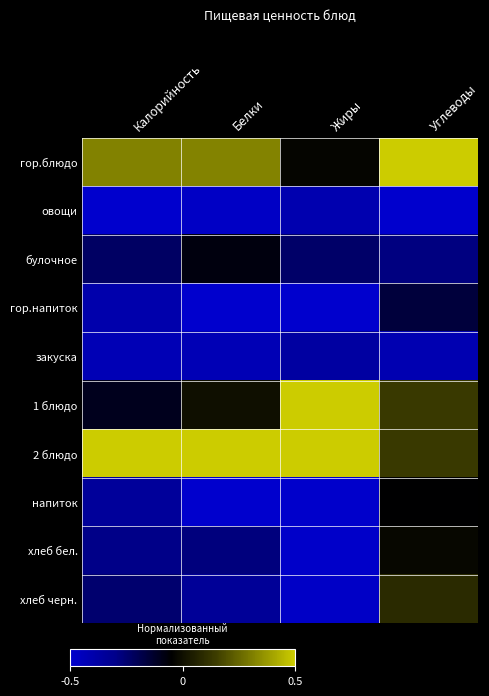

Reading right to left, extract all data points from this chart.

гор.блюдо: Углеводы=0.5	Жиры=-0.0	Белки=0.3	Калорийность=0.3
овощи: Углеводы=-0.5	Жиры=-0.4	Белки=-0.5	Калорийность=-0.5
булочное: Углеводы=-0.3	Жиры=-0.2	Белки=-0.1	Калорийность=-0.2
гор.напиток: Углеводы=-0.2	Жиры=-0.5	Белки=-0.5	Калорийность=-0.4
закуска: Углеводы=-0.4	Жиры=-0.4	Белки=-0.4	Калорийность=-0.4
1 блюдо: Углеводы=0.1	Жиры=0.5	Белки=0.0	Калорийность=-0.1
2 блюдо: Углеводы=0.1	Жиры=0.5	Белки=0.5	Калорийность=0.5
напиток: Углеводы=-0.1	Жиры=-0.5	Белки=-0.5	Калорийность=-0.3
хлеб бел.: Углеводы=-0.0	Жиры=-0.5	Белки=-0.3	Калорийность=-0.3
хлеб черн.: Углеводы=0.1	Жиры=-0.5	Белки=-0.3	Калорийность=-0.2